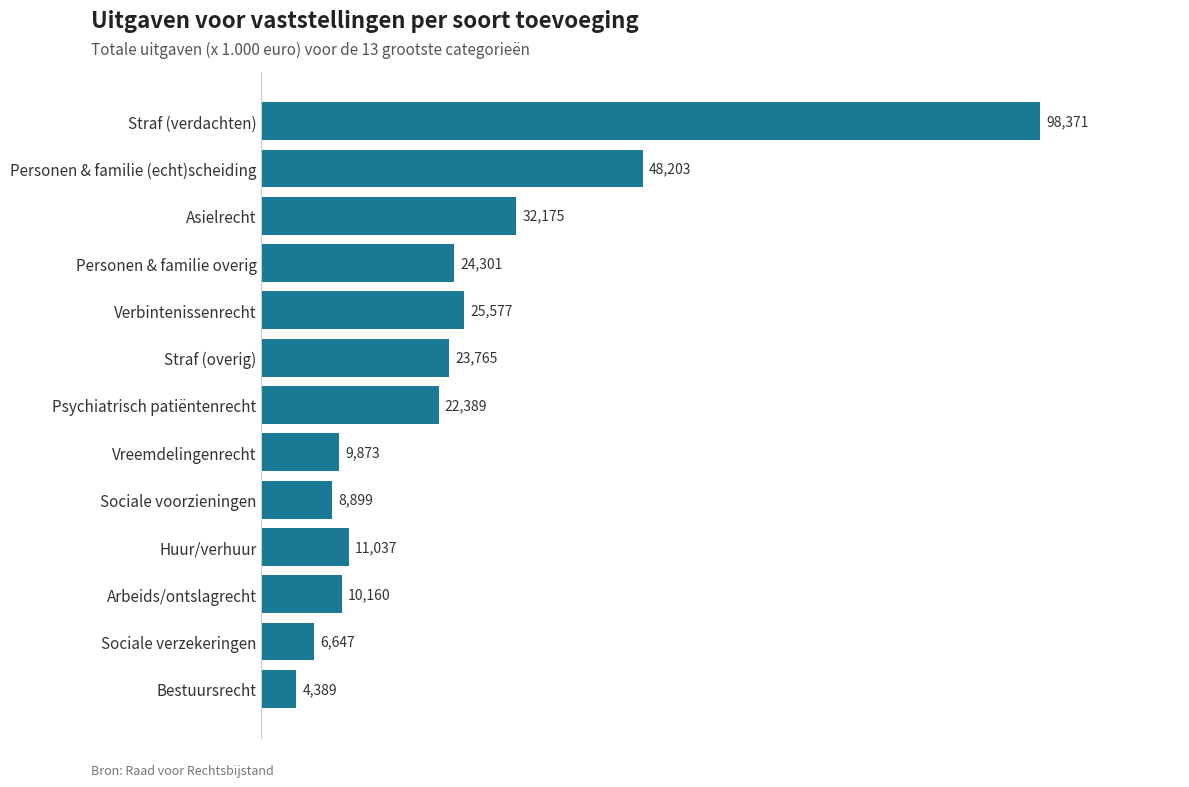

The value at Personen & familie overig is 24300.7. True or false?

True